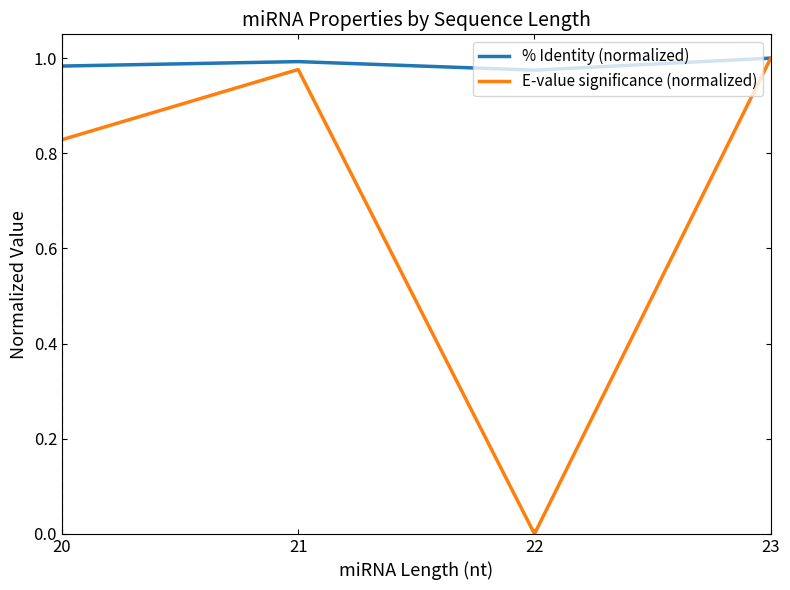

Does the chart have visible grid lines?

No